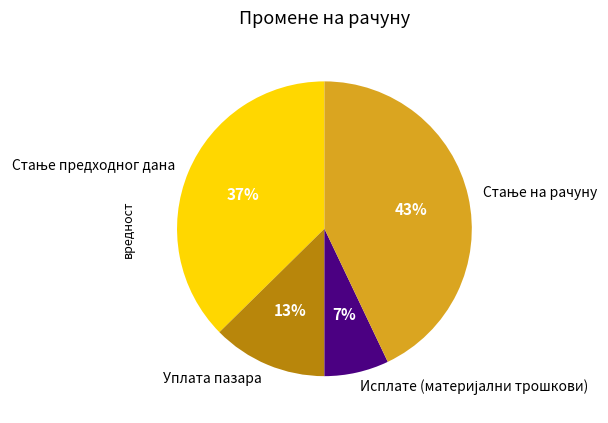

Count the number of slices in the pie.

4